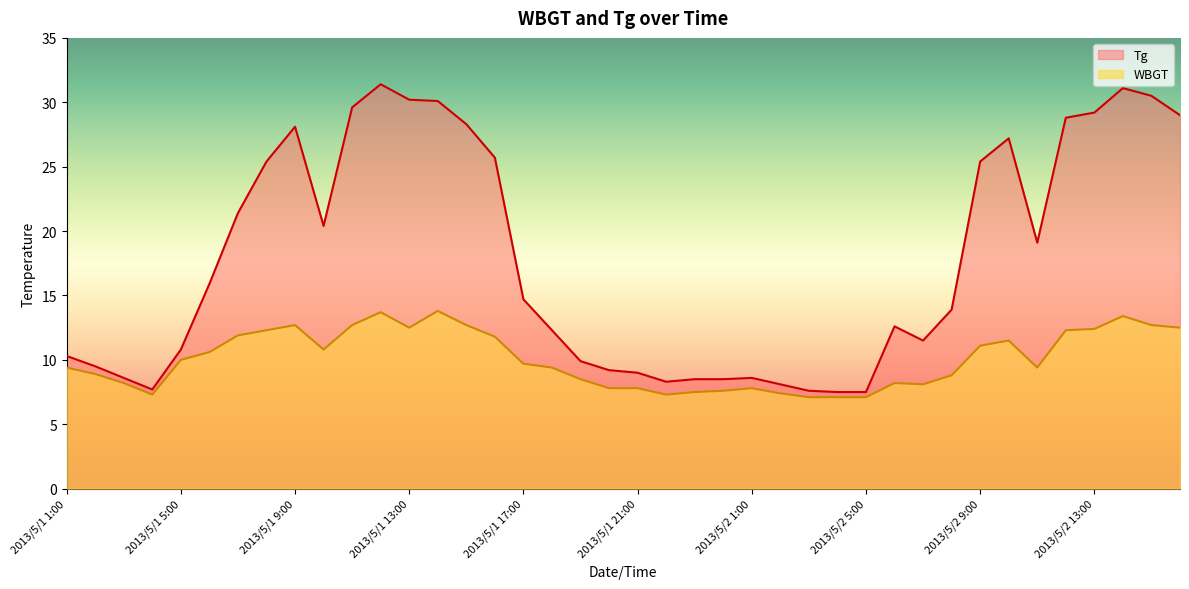

What is the average value of the WBGT series?

10.0